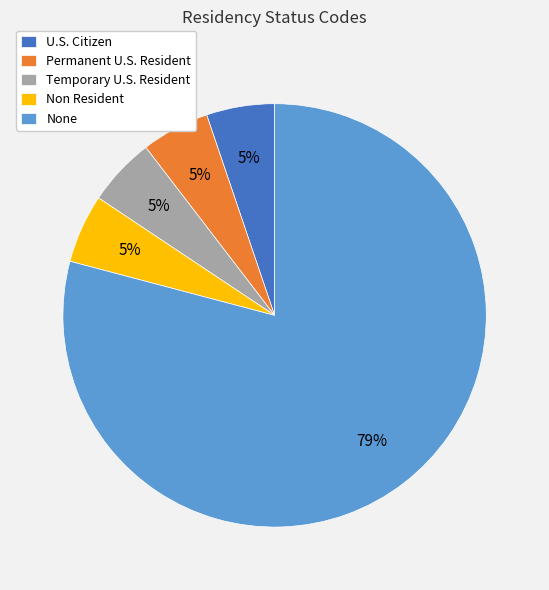

Is it true that Temporary U.S. Resident is 5% of the pie?

True